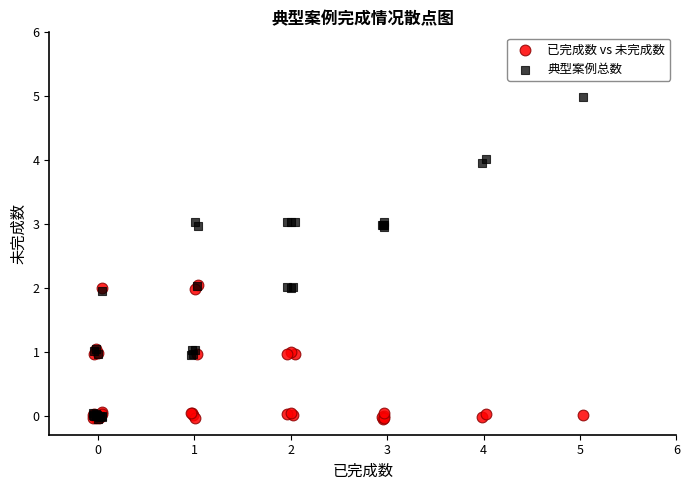

Which series has the largest Y range (max minus min)?

典型案例总数